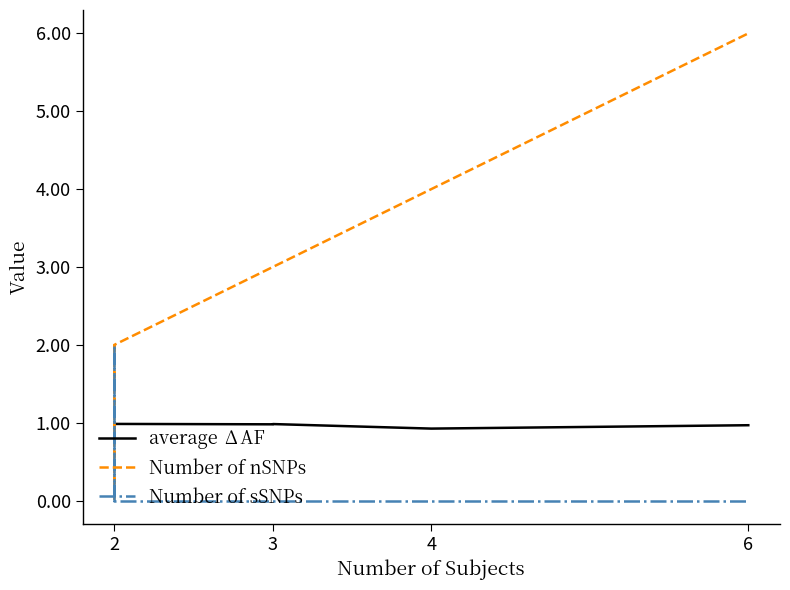

Does the chart have visible grid lines?

No